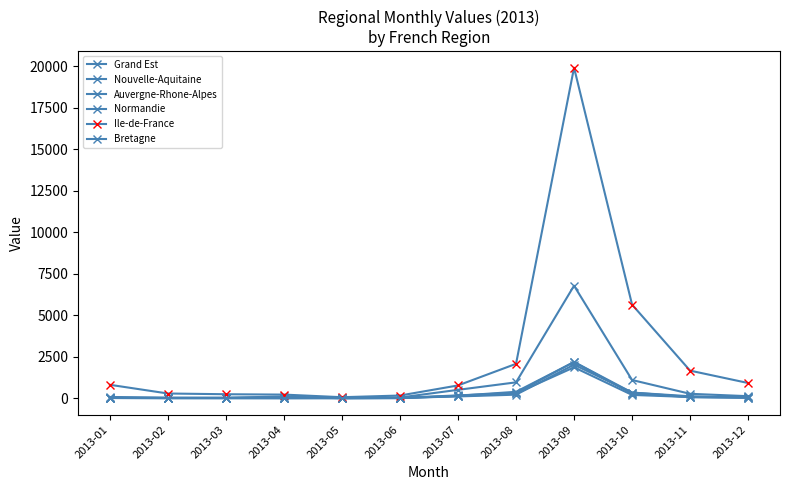

Is the value of Auvergne-Rhone-Alpes at 2013-11 greater than the value of Grand Est at 2013-10?

No